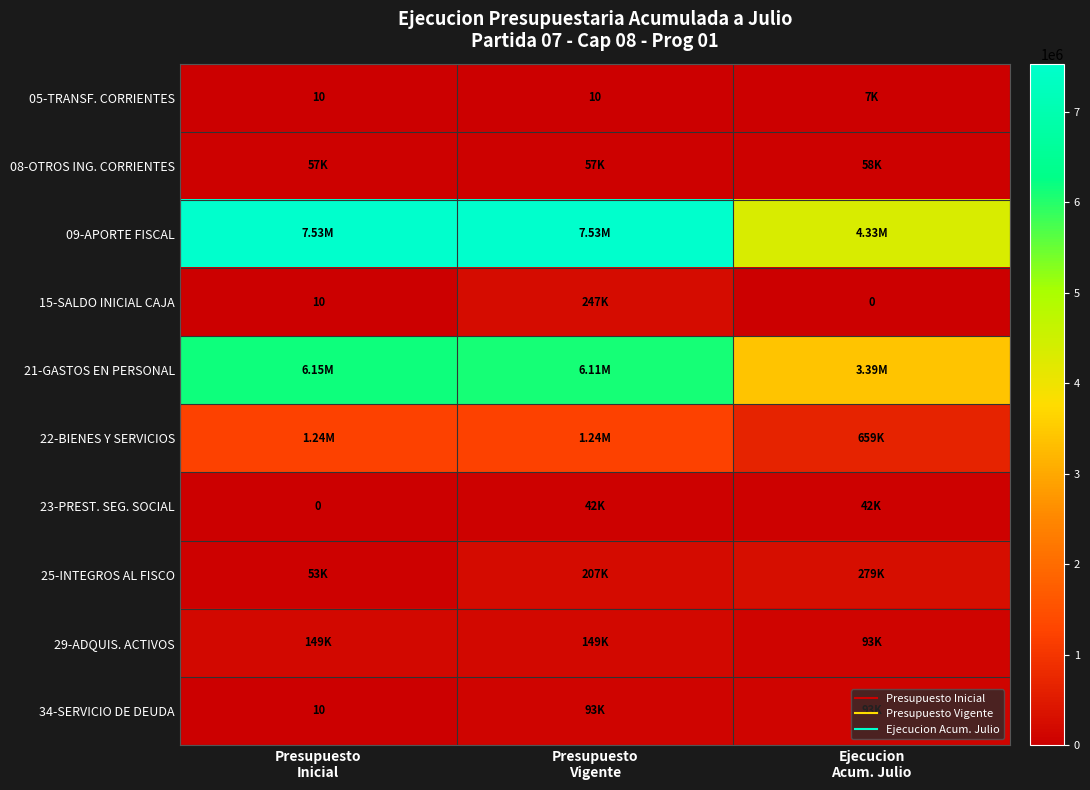

What is the total value across all series at Presupuesto
Inicial?

15182856